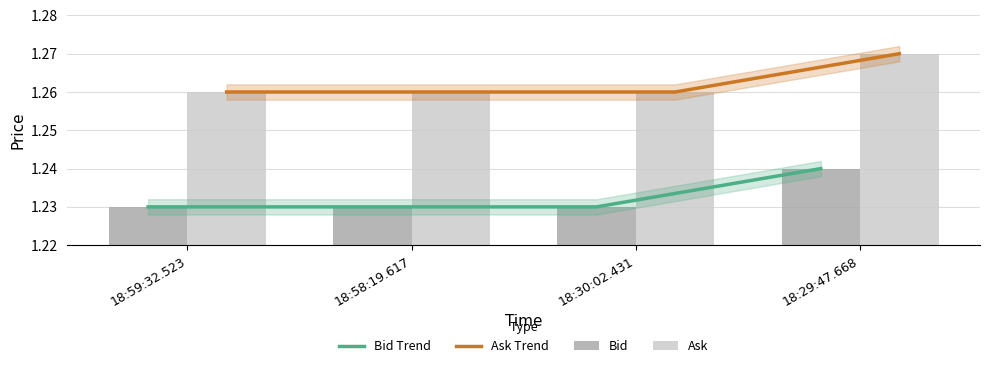

At how many categories does at least one series exceed 1?

4